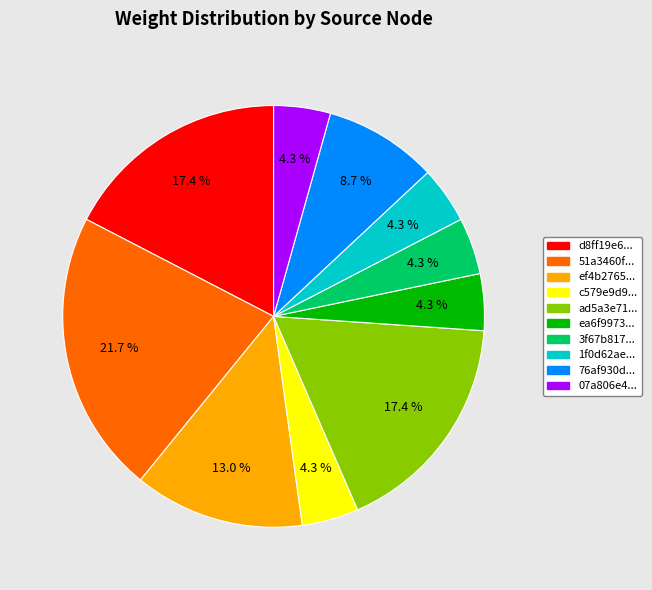

Does any single category account for the majority?

No